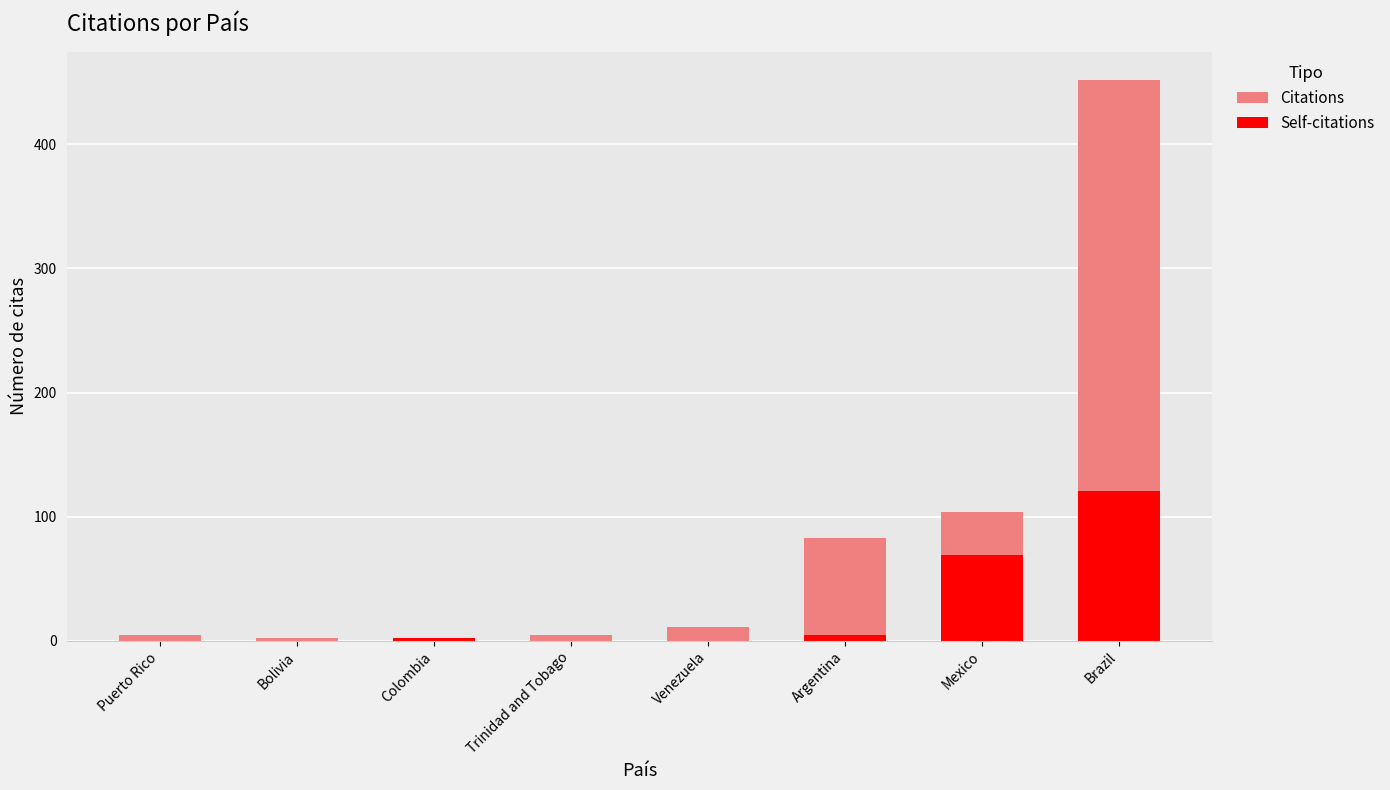

What is the sum of all Self-citations values?

197